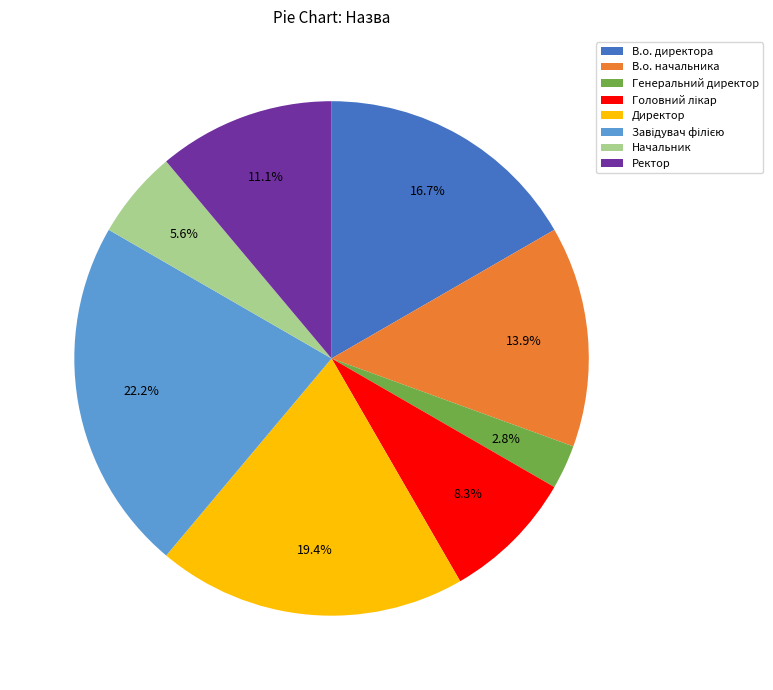

How many slices are in this pie chart?

8